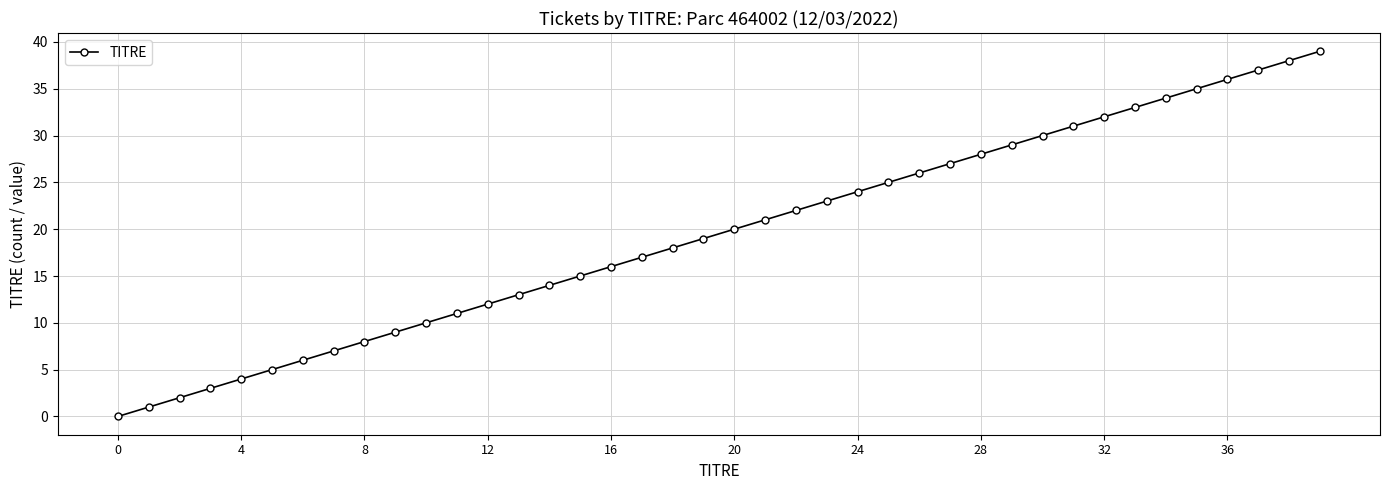

What is the difference between the second highest and second lowest values?

37